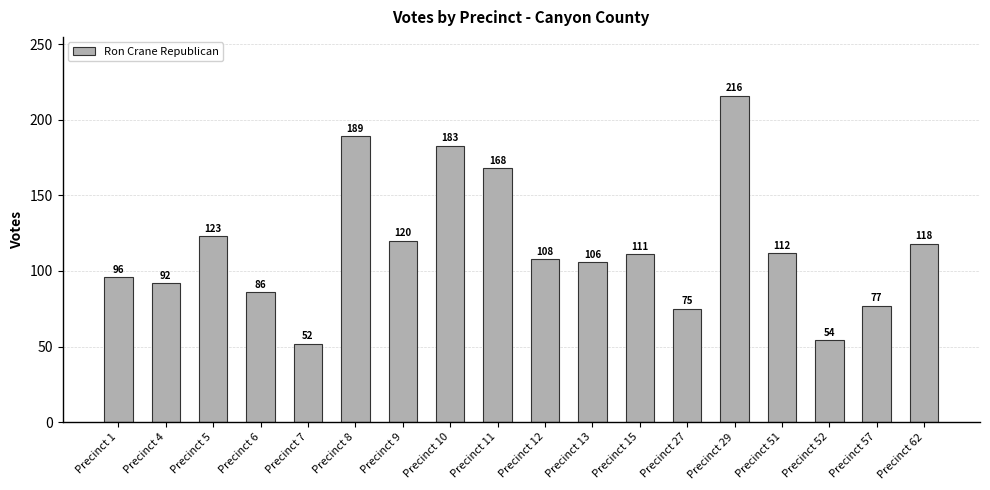

Reading left to right, list all the values displayed in this chart.

Precinct 1=96	Precinct 4=92	Precinct 5=123	Precinct 6=86	Precinct 7=52	Precinct 8=189	Precinct 9=120	Precinct 10=183	Precinct 11=168	Precinct 12=108	Precinct 13=106	Precinct 15=111	Precinct 27=75	Precinct 29=216	Precinct 51=112	Precinct 52=54	Precinct 57=77	Precinct 62=118